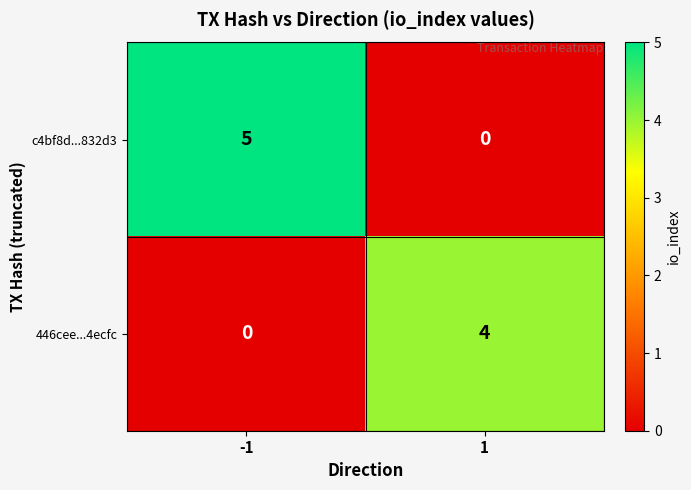

Rank the series by their average value, from highest to lowest.

c4bf8d...832d3, 446cee...4ecfc